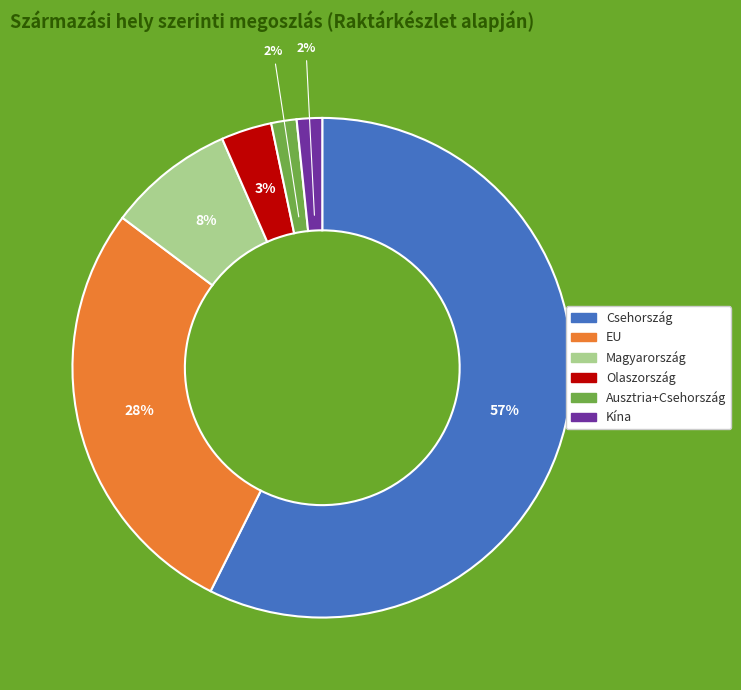

The EU slice represents 20% of the pie. True or false?

False